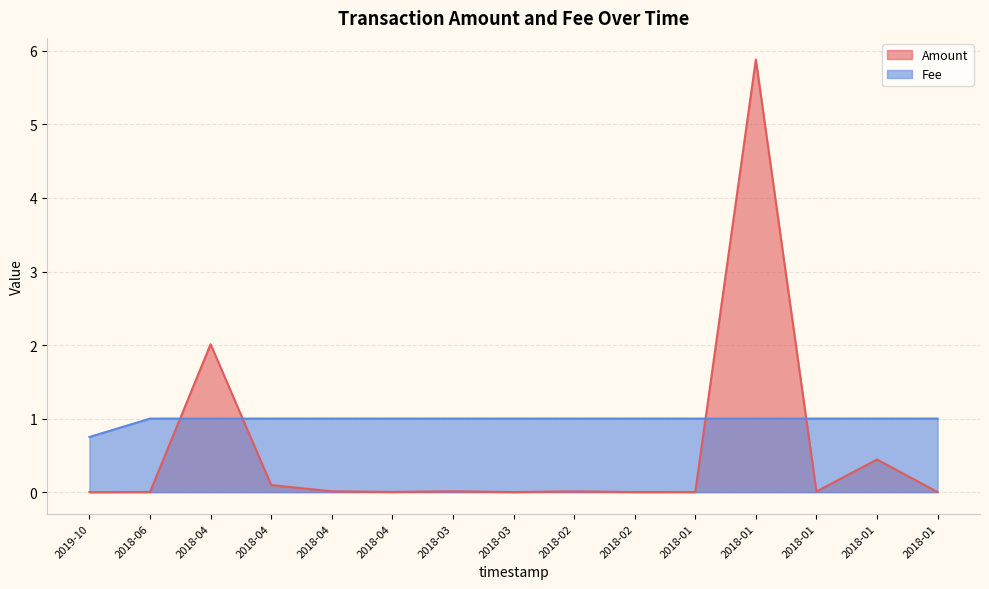

Between 2018-04 and 2018-01, which is larger?

2018-01